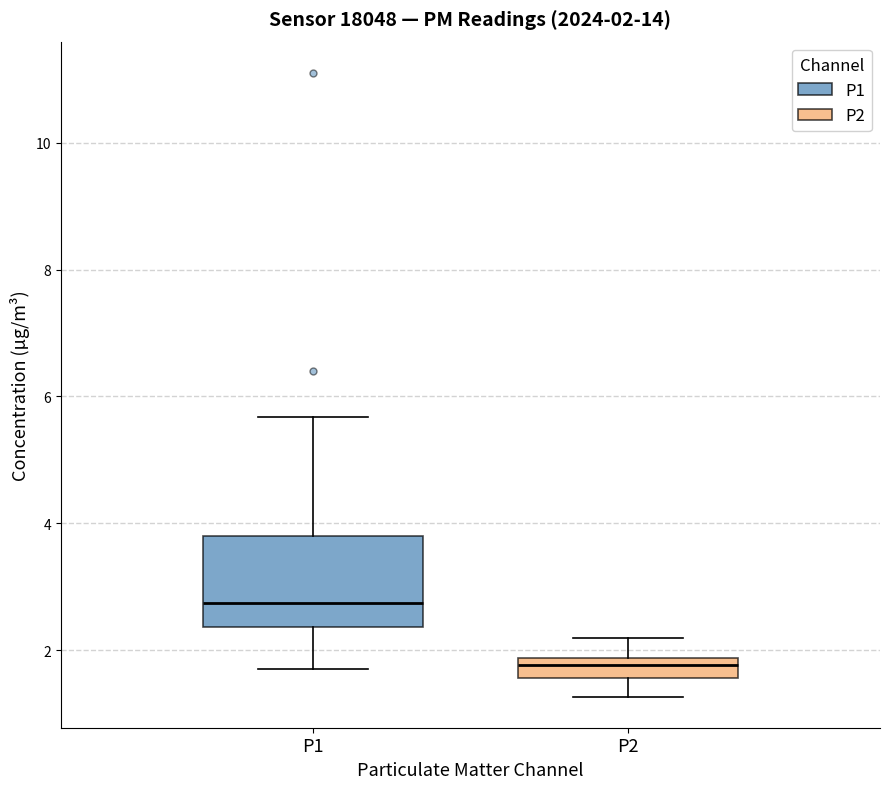

Comparing the boxes themselves (not the whiskers), which one is the tallest?

P1